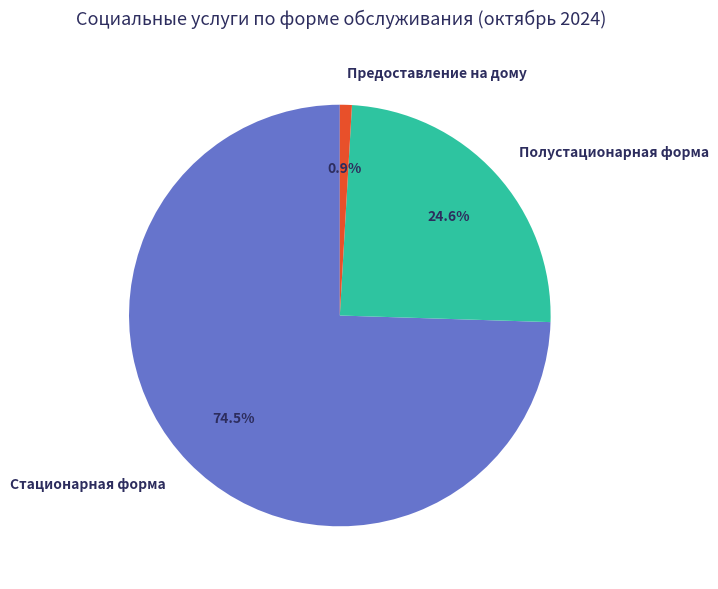

Approximately how many times larger is the value at Полустационарная форма compared to Предоставление на дому?

26.8